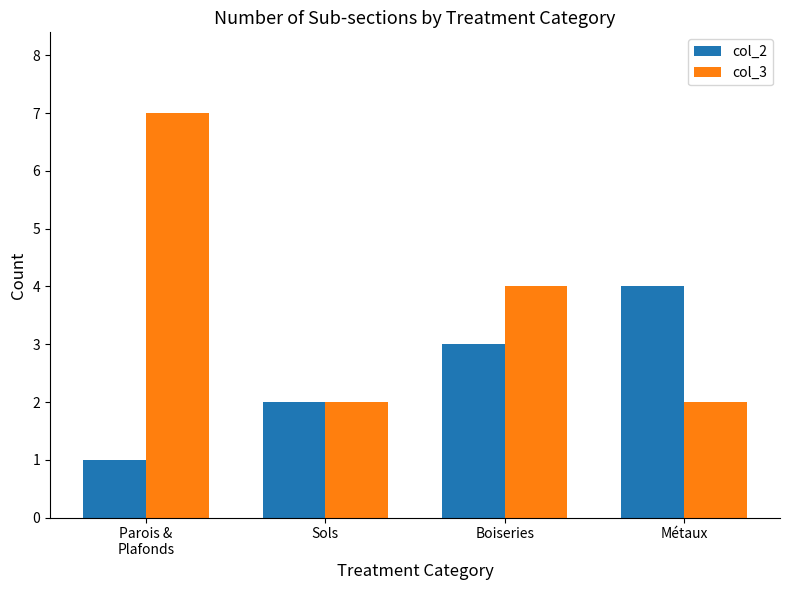

What is the label of the 3rd bar from the left?

Boiseries